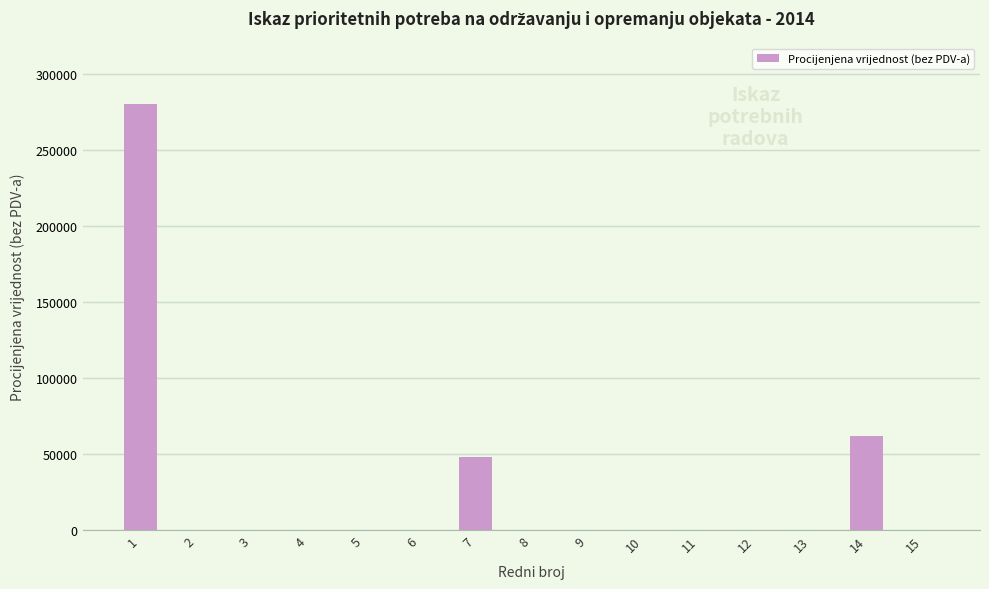

The chart shows a value of 488486 at 1. True or false?

False